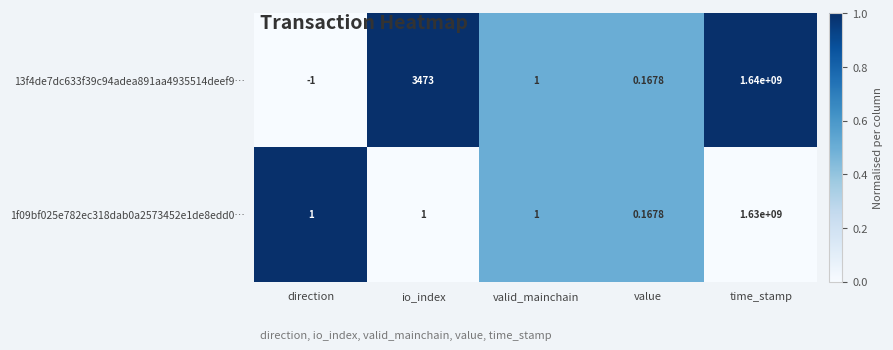

Is the value of 1f09bf025e782ec318dab0a2573452e1de8edd0… at valid_mainchain greater than the value of 13f4de7dc633f39c94adea891aa4935514deef9… at value?

Yes